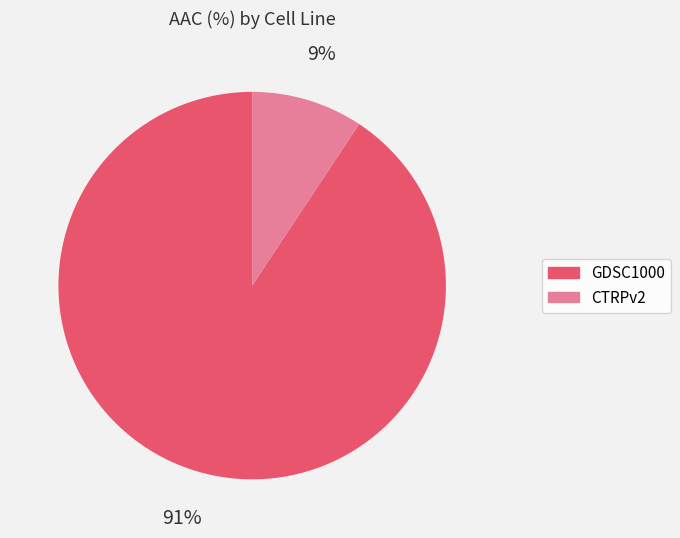

To the nearest percent, what is the average slice percentage?

50%